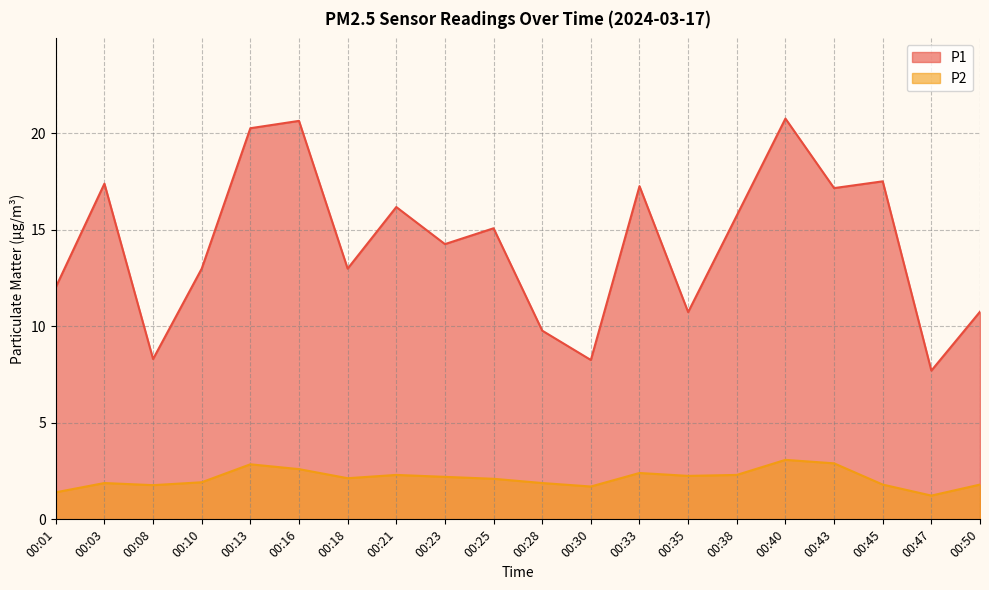

True or false: P2 and P1 intersect in this chart.

False